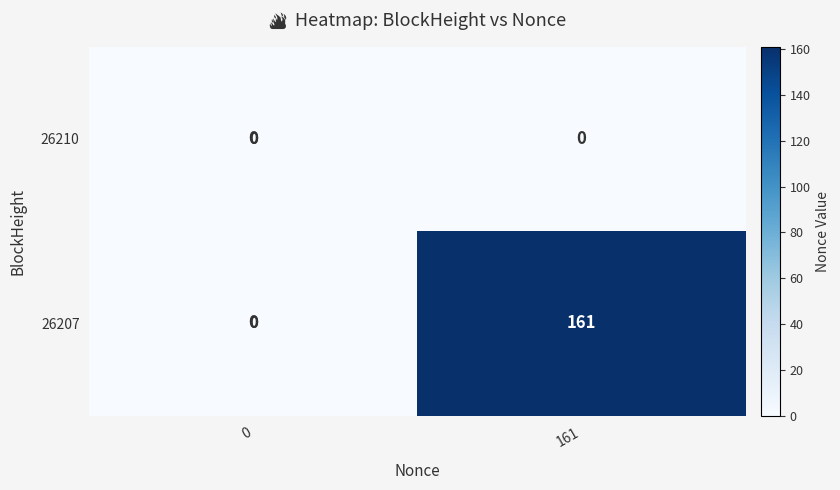

Reading right to left, extract all data points from this chart.

26210: 161=0	0=0
26207: 161=161	0=0